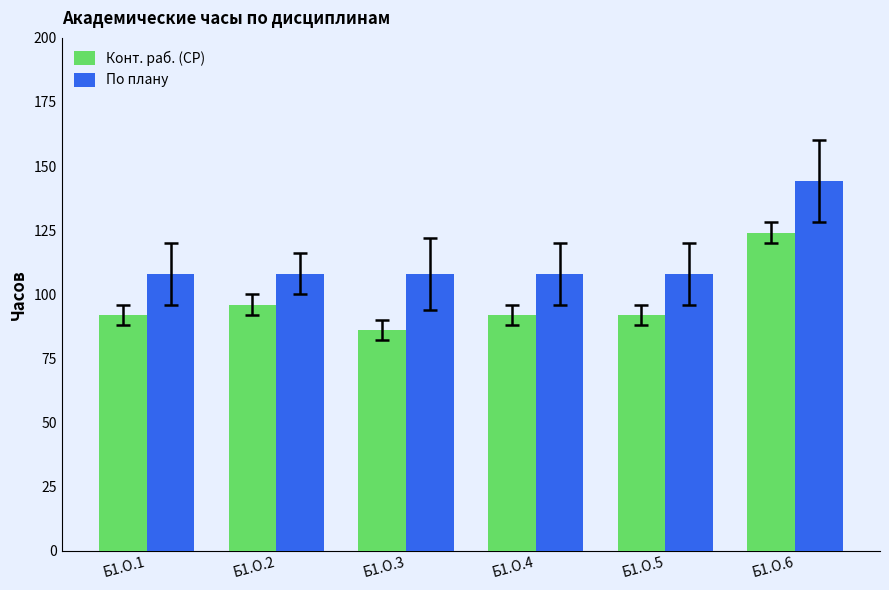

List the series in order of their peak value, highest first.

По плану, Конт. раб. (СР)